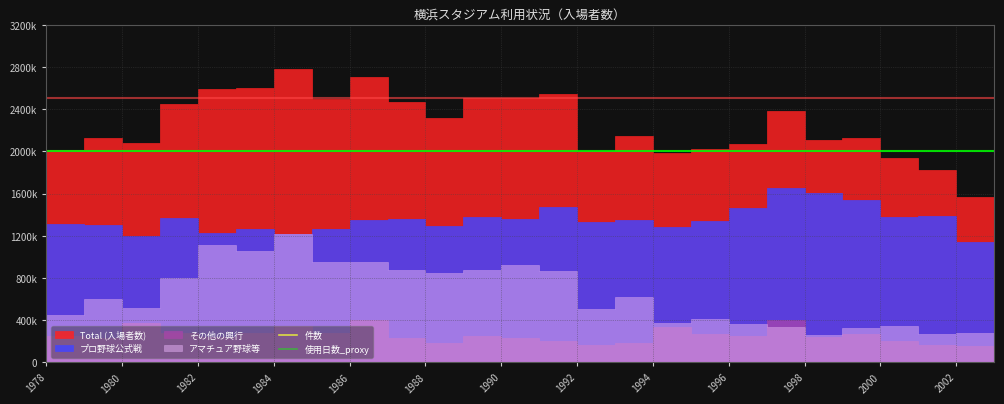

Is the value of 使用日数_proxy at 17 greater than the value of 件数 at 18?

Yes